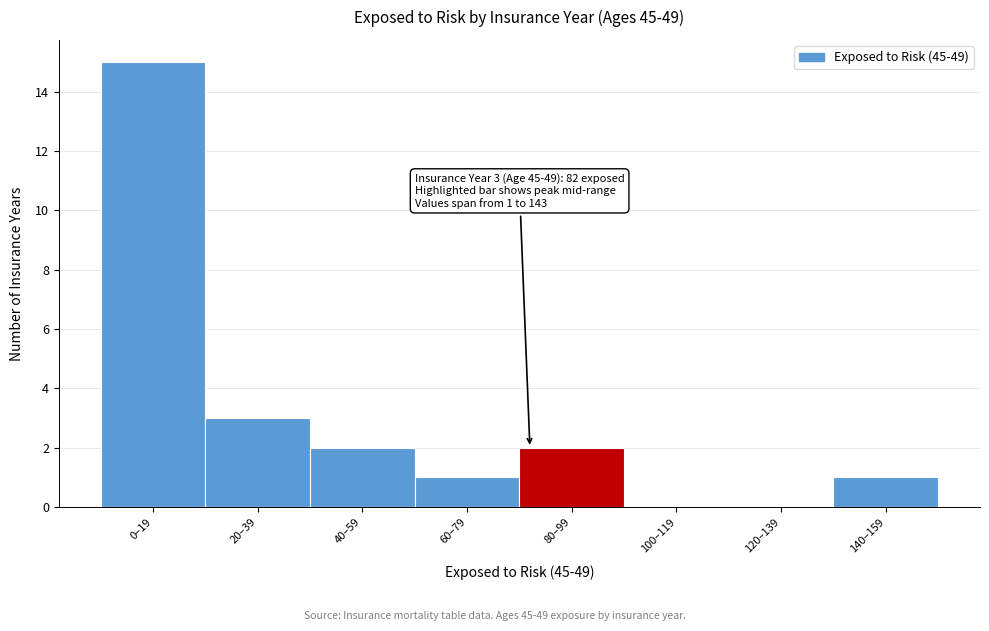

Reading left to right, transcribe all the data shown in this chart.

0–19=15	20–39=3	40–59=2	60–79=1	80–99=2	100–119=0	120–139=0	140–159=1